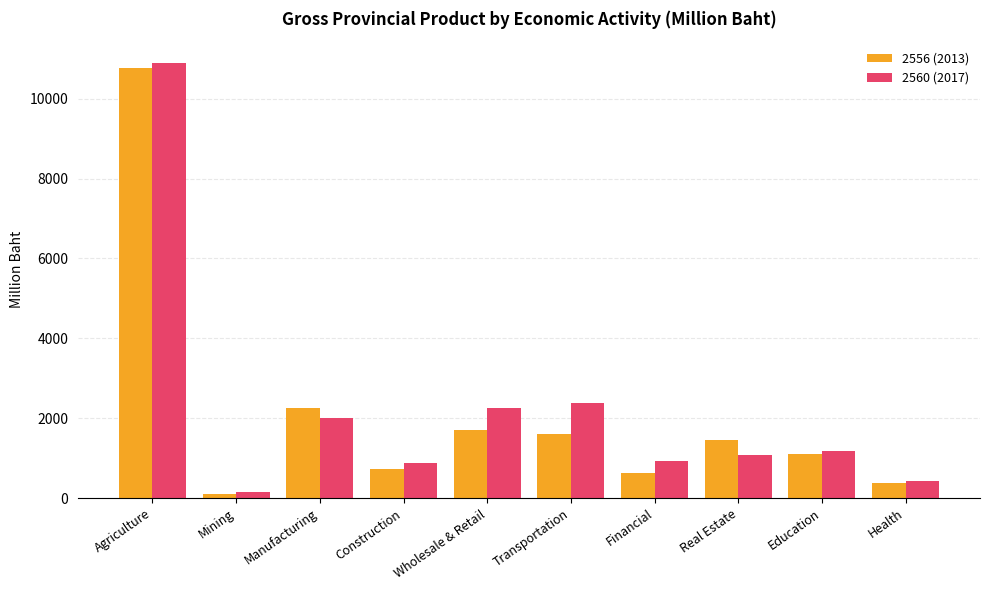

At which label does 2560 (2017) reach its peak?

Agriculture